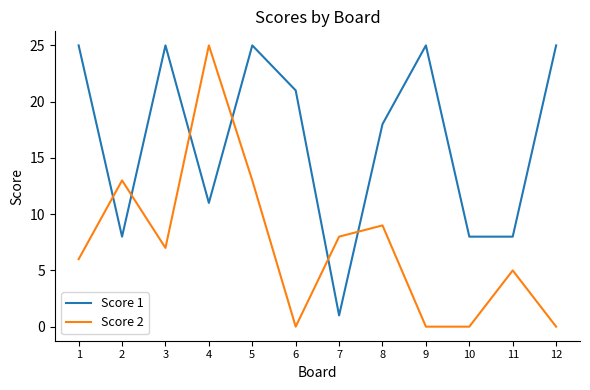

What is the sum of all Score 1 values?

200